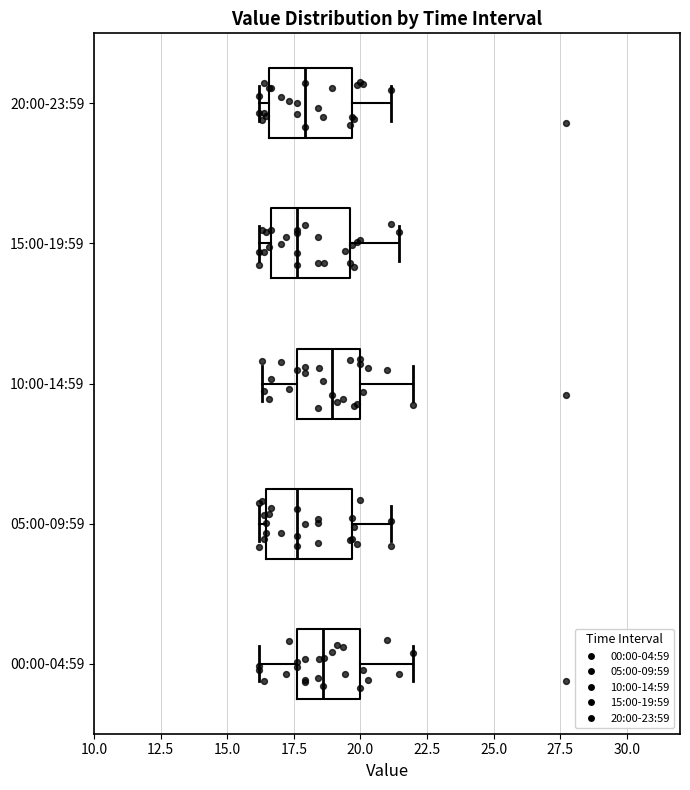

Reading bottom to top, read every box against the x-axis: the position of its median line, the range the box covers, and the ends of its whiskers. The values are not printed on the chart, so give them approximately, as read against the axis.

00:00-04:59: median 18.5, box 17.5 to 20.0, whiskers 16.0 to 22.0
05:00-09:59: median 17.5, box 16.5 to 19.5, whiskers 16.0 to 21.0
10:00-14:59: median 19.0, box 17.5 to 20.0, whiskers 16.5 to 22.0
15:00-19:59: median 17.5, box 16.5 to 19.5, whiskers 16.0 to 21.5
20:00-23:59: median 18.0, box 16.5 to 19.5, whiskers 16.0 to 21.0